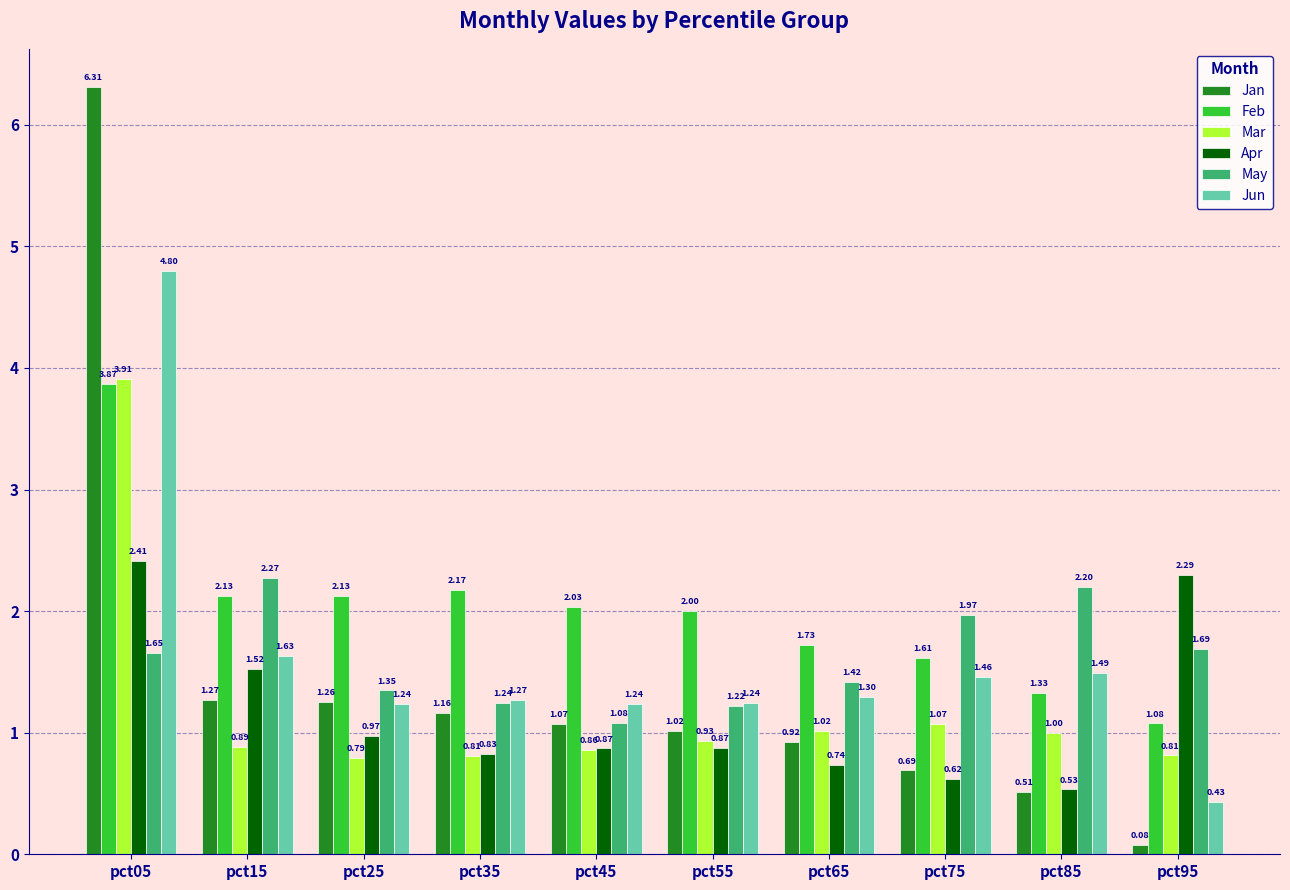

Which series has the largest range (max minus min)?

Jan